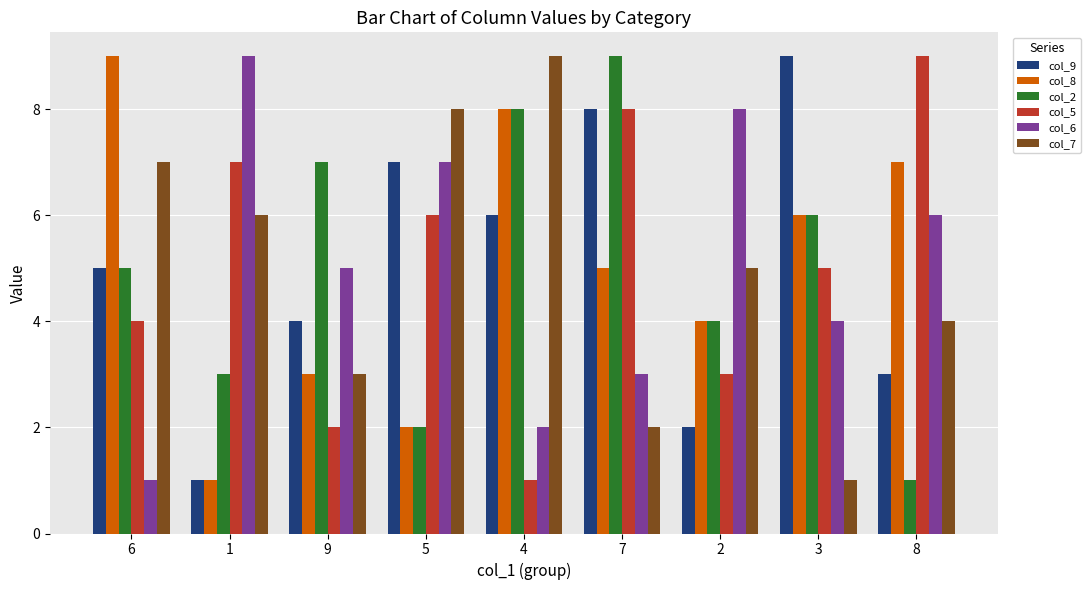

Reading left to right, what are all the values shown in this chart?

col_9: 5	1	4	7	6	8	2	9	3
col_8: 9	1	3	2	8	5	4	6	7
col_2: 5	3	7	2	8	9	4	6	1
col_5: 4	7	2	6	1	8	3	5	9
col_6: 1	9	5	7	2	3	8	4	6
col_7: 7	6	3	8	9	2	5	1	4